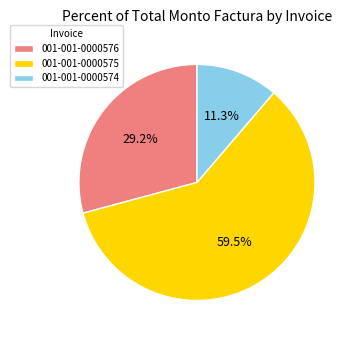

To the nearest percent, what is the combined percentage of 001-001-0000574 and 001-001-0000576?

40%